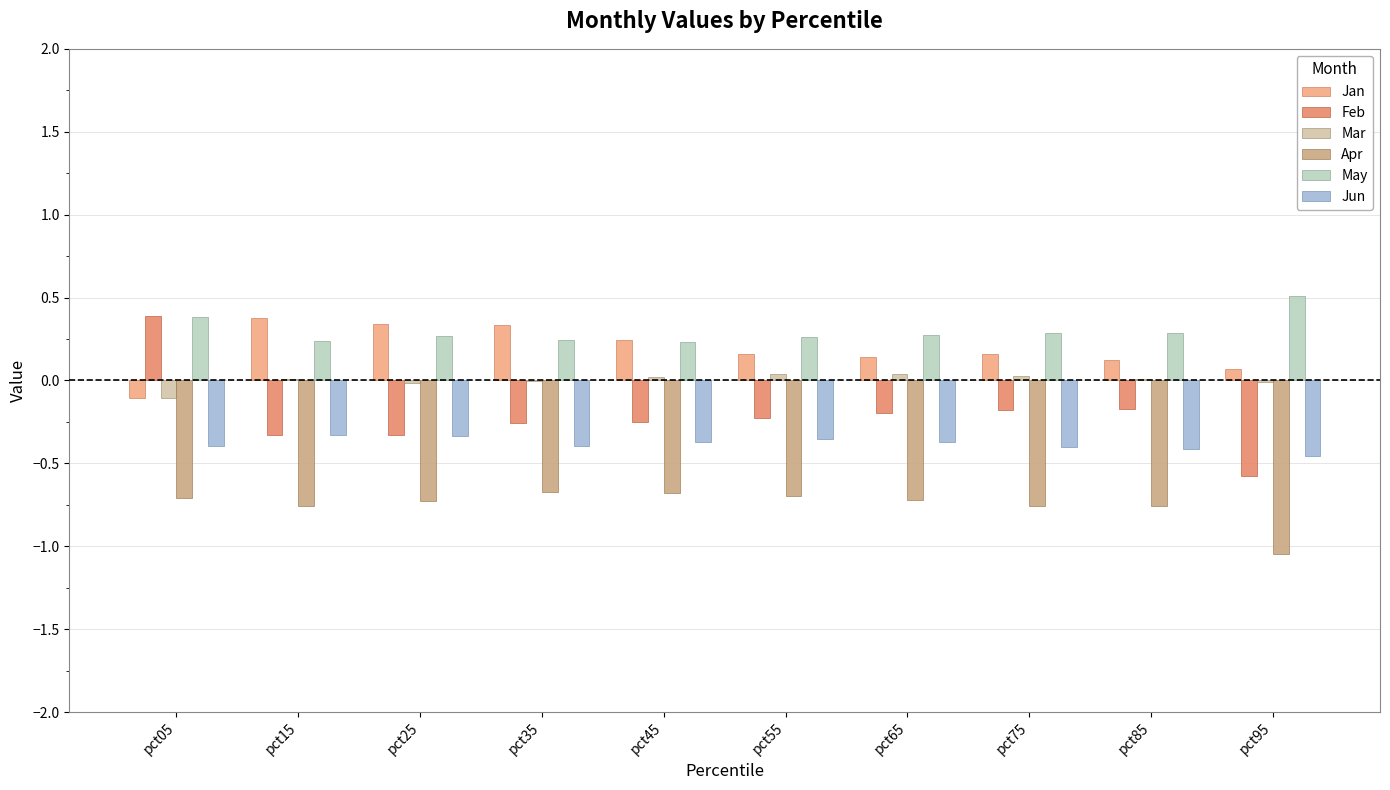

Where is Jan nearest to the value 0?

pct95